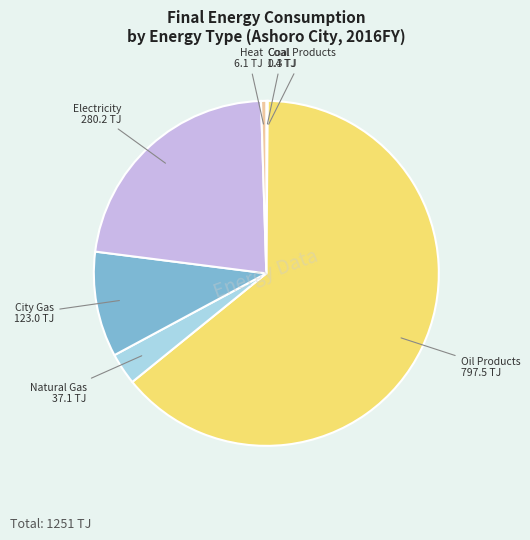

Is there any slice that represents more than half of the pie?

Yes